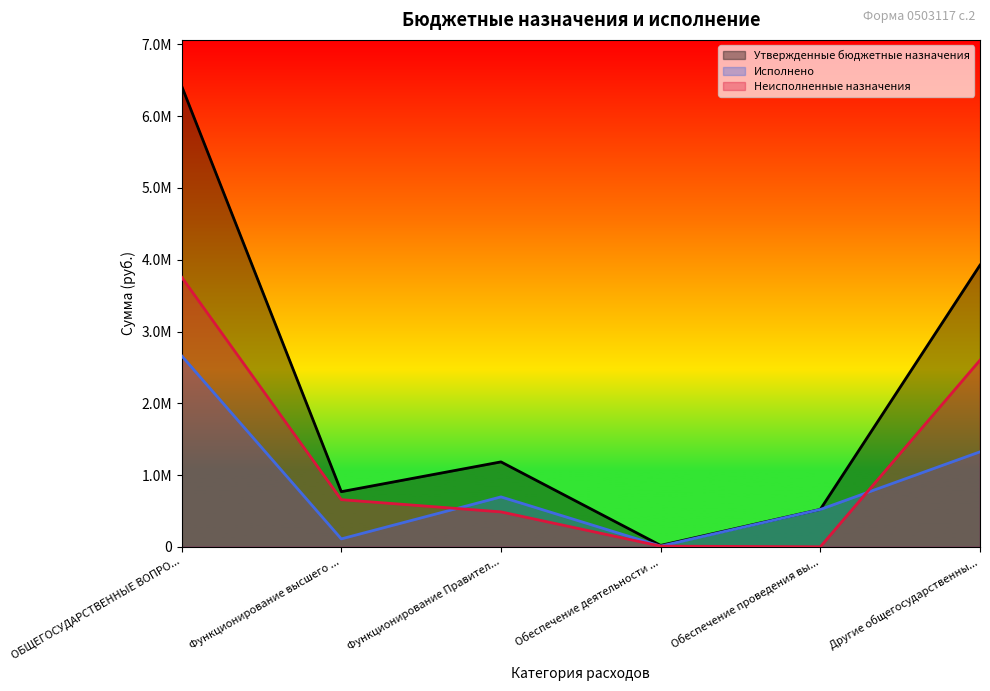

Where is Исполнено nearest to the value 1336450?

Другие общегосударственны...